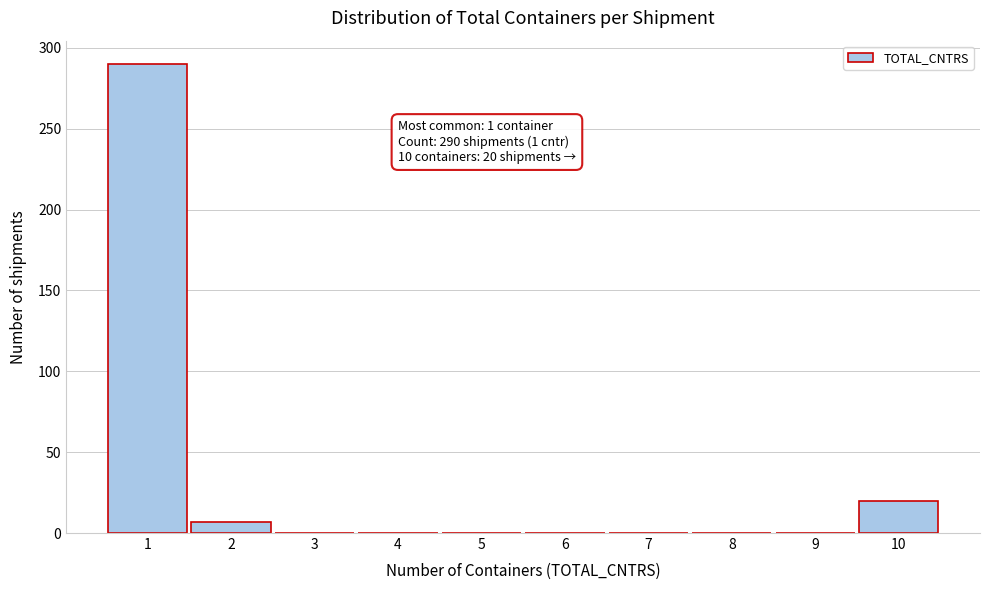

Reading left to right, transcribe all the data shown in this chart.

1=290	2=7	3=0	4=0	5=0	6=0	7=0	8=0	9=0	10=20